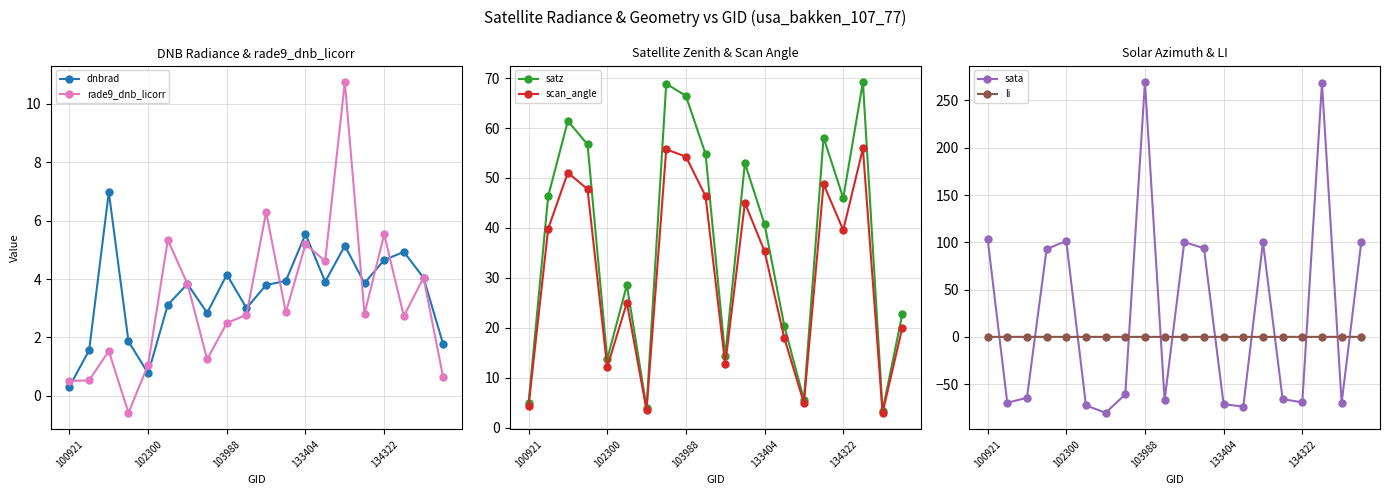

True or false: satz and sata cross at least once.

True